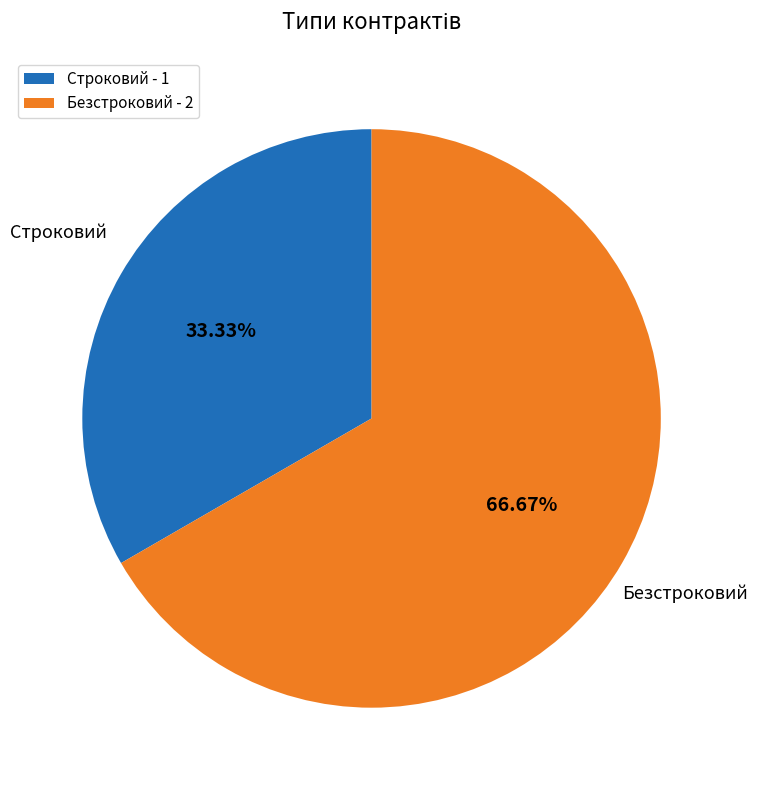

Which category has the smallest portion of the pie?

Строковий